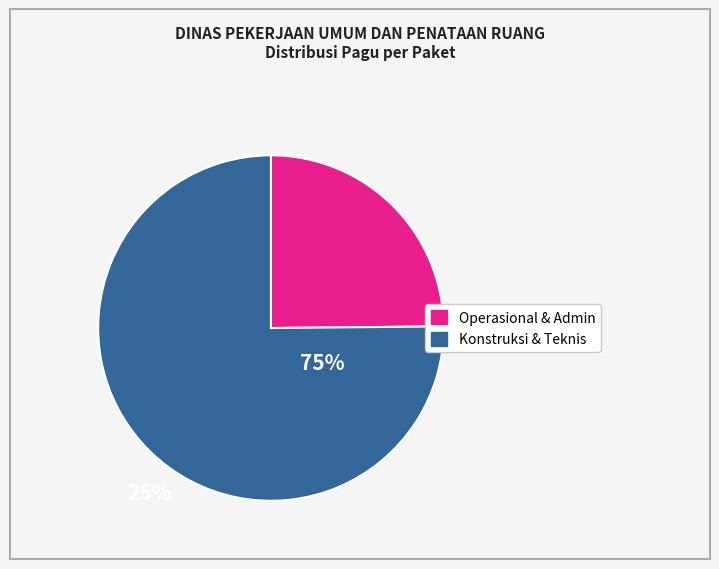

Is there a majority slice in this chart?

Yes